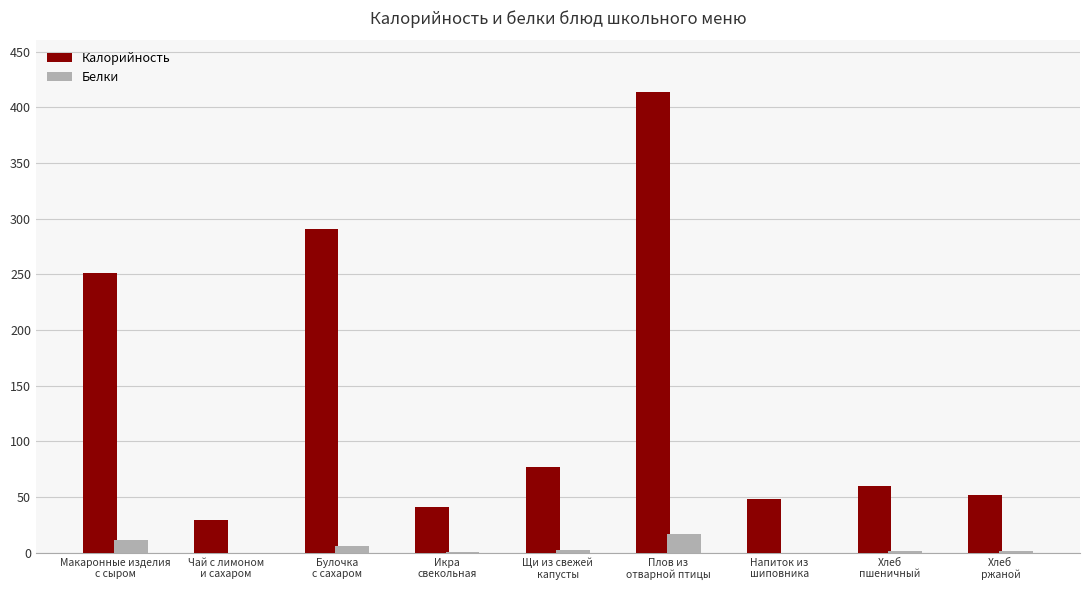

What is the maximum value for Калорийность?

413.3